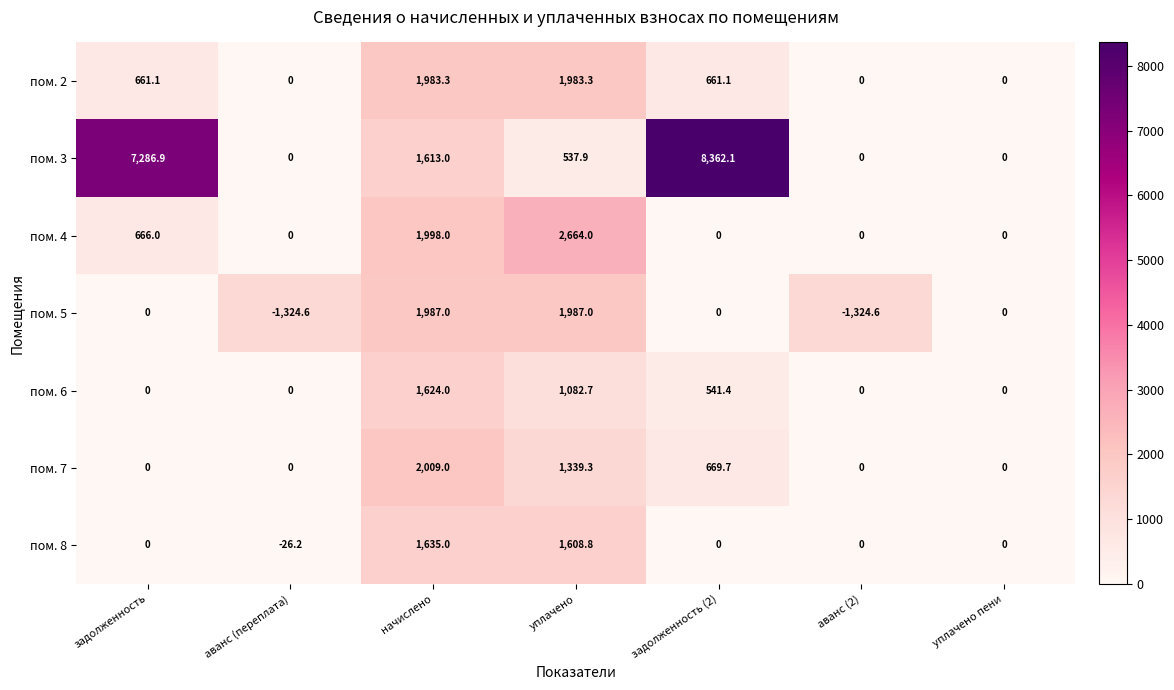

Rank the series by their maximum value, from lowest to highest.

пом. 6, пом. 8, пом. 2, пом. 5, пом. 7, пом. 4, пом. 3